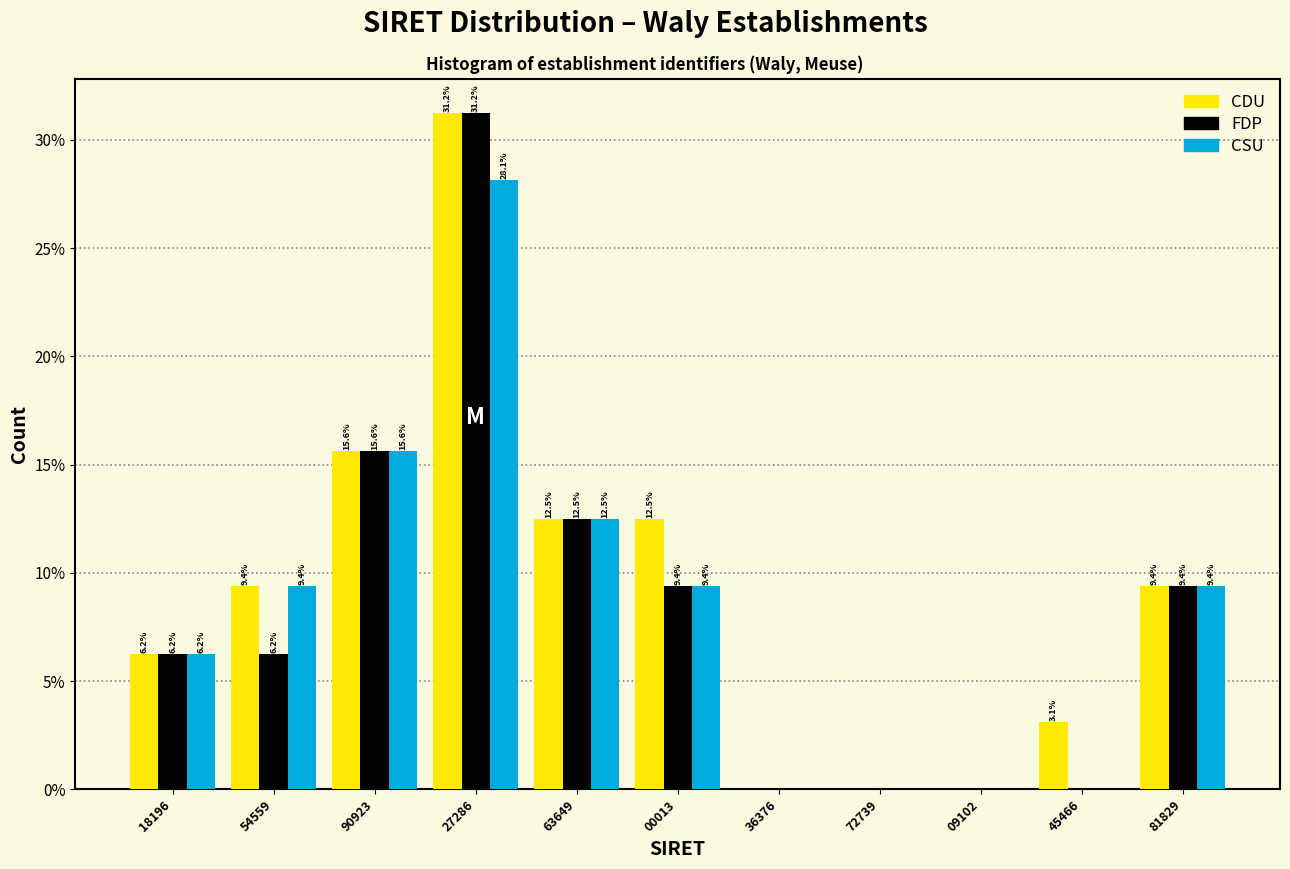

At which label is CSU closest to 14?

63649